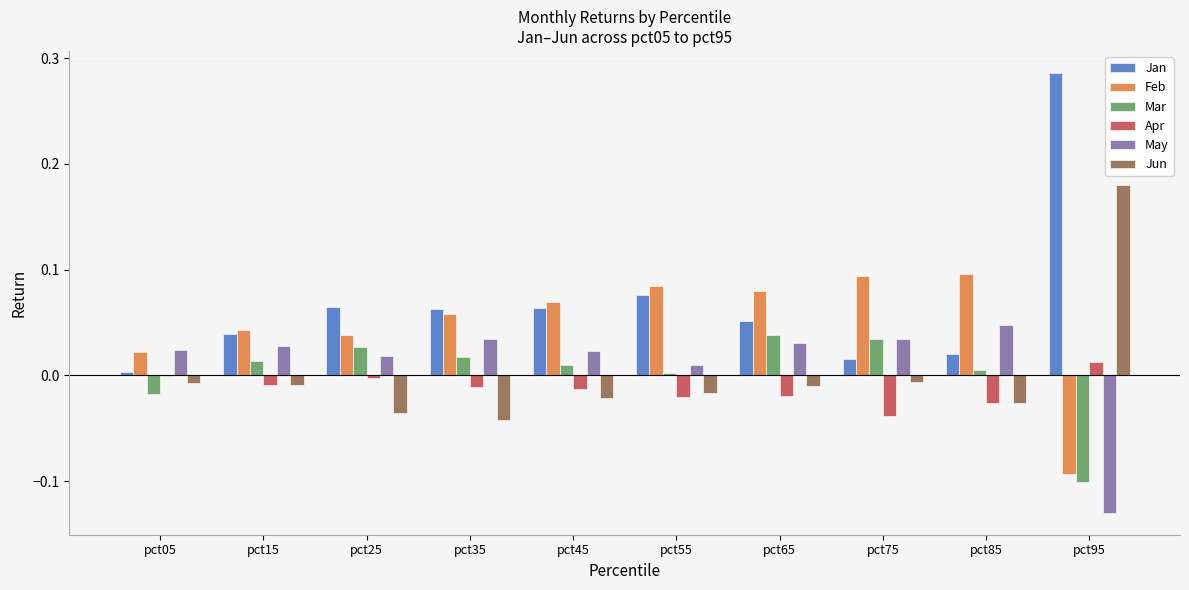

True or false: Mar has a value of 0.0 at pct65.

True